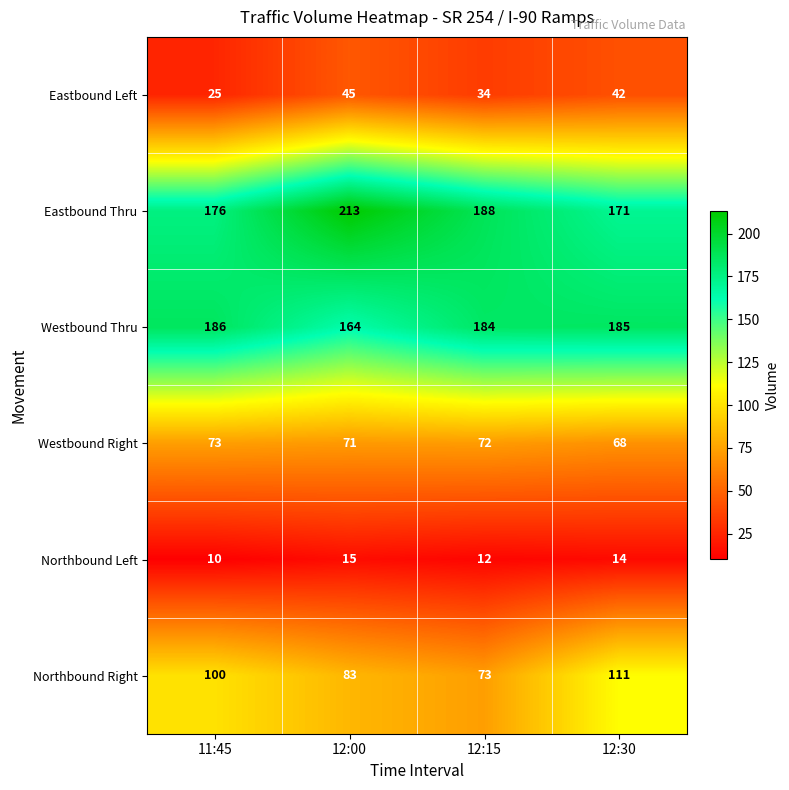

What is the total value across all series at 12:15?

563